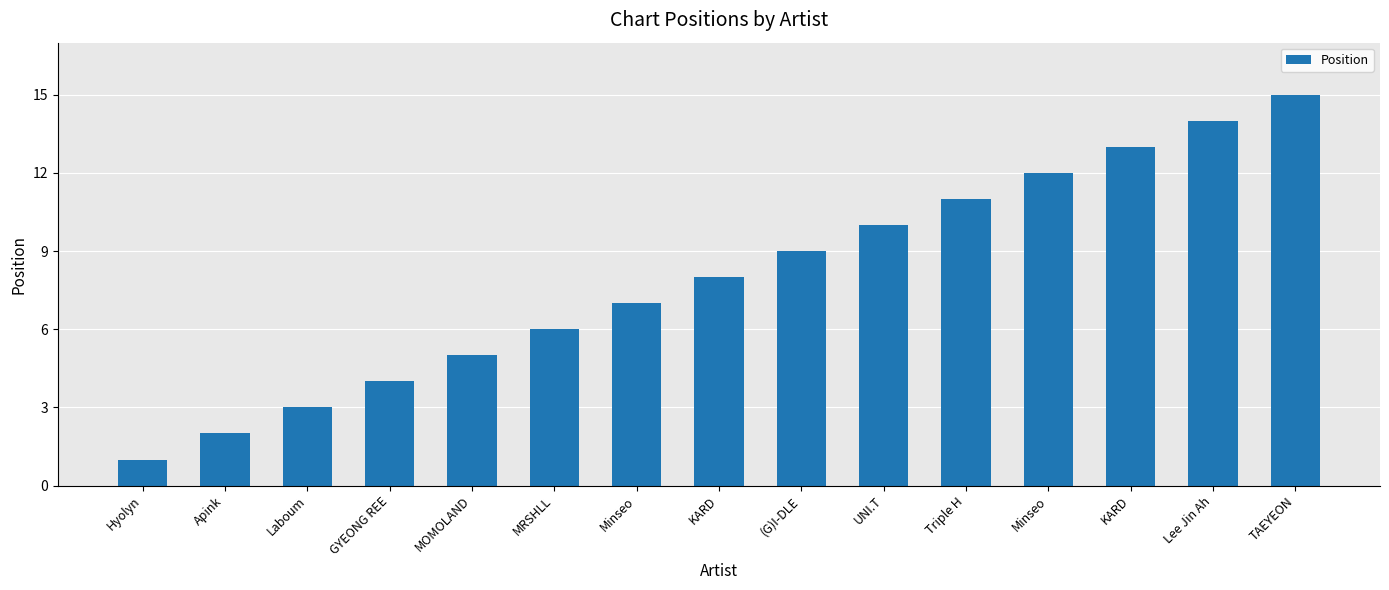

Count the number of categories in the chart.

15